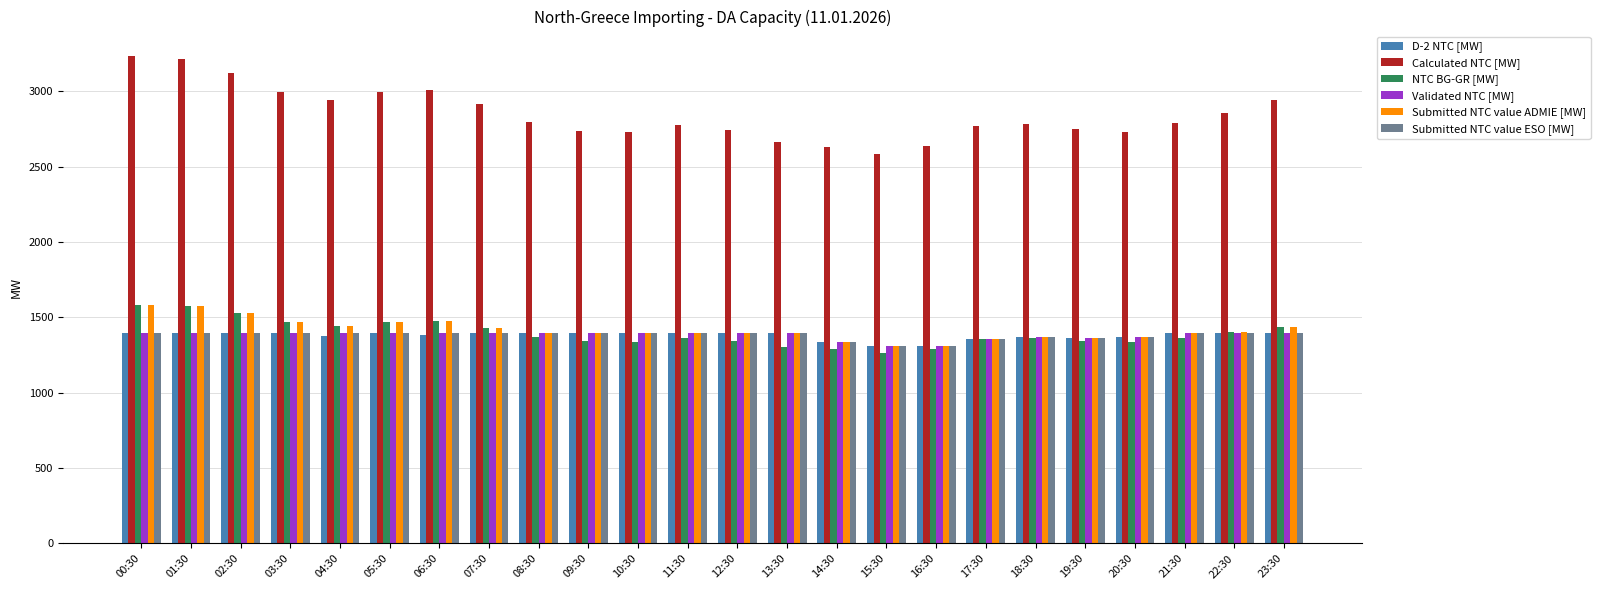

At how many categories does at least one series exceed 2053?

24